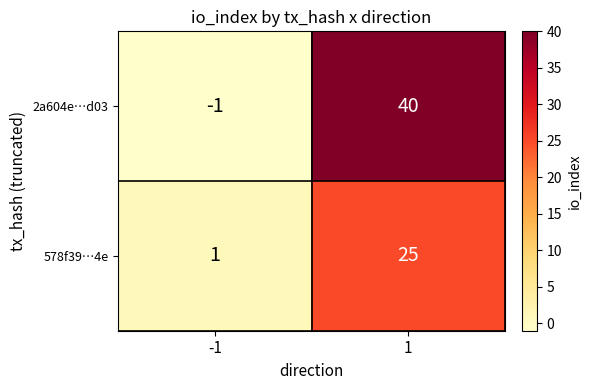

At which category does the chart reach its peak across all series?

1